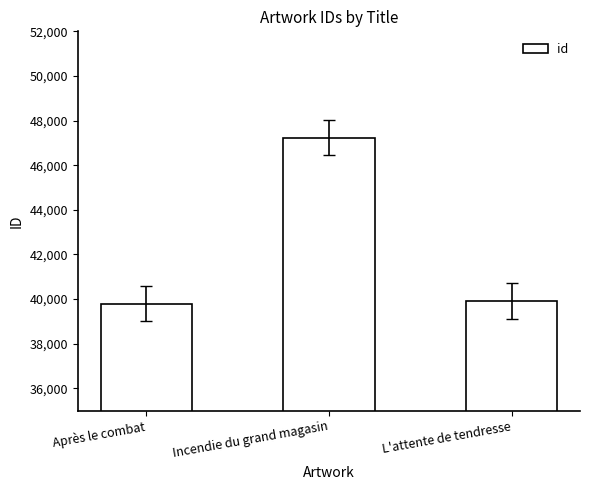

What is the minimum value shown in the chart?

39799